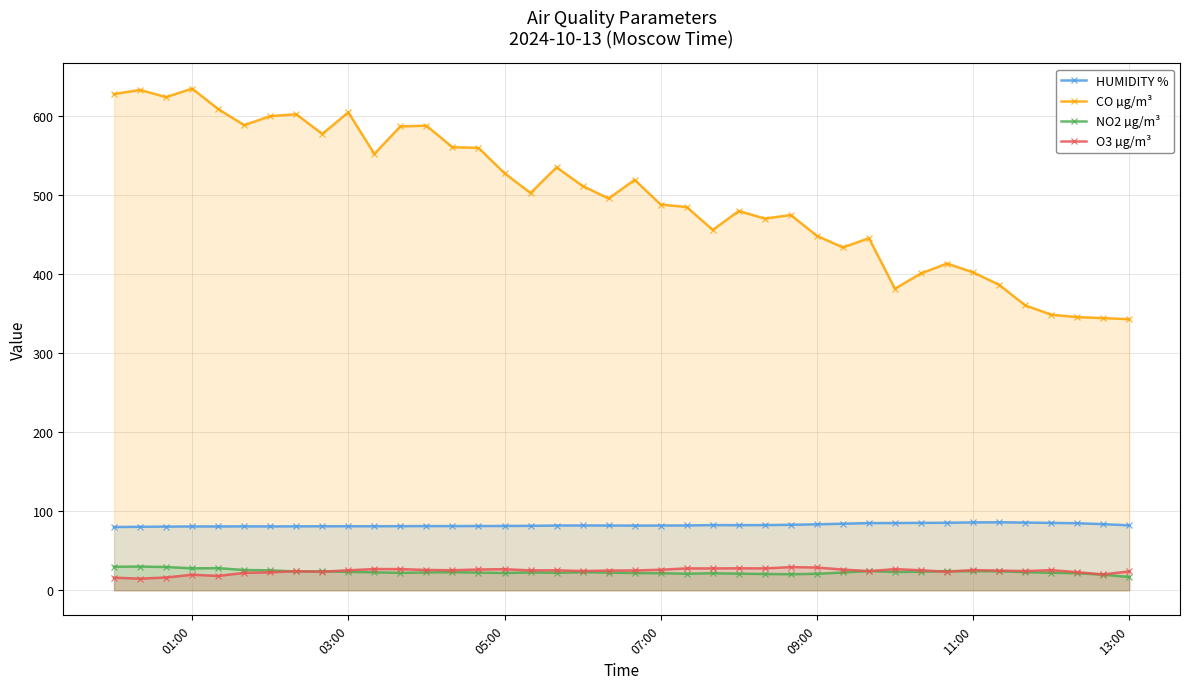

Which series has the largest range (max minus min)?

CO µg/m³